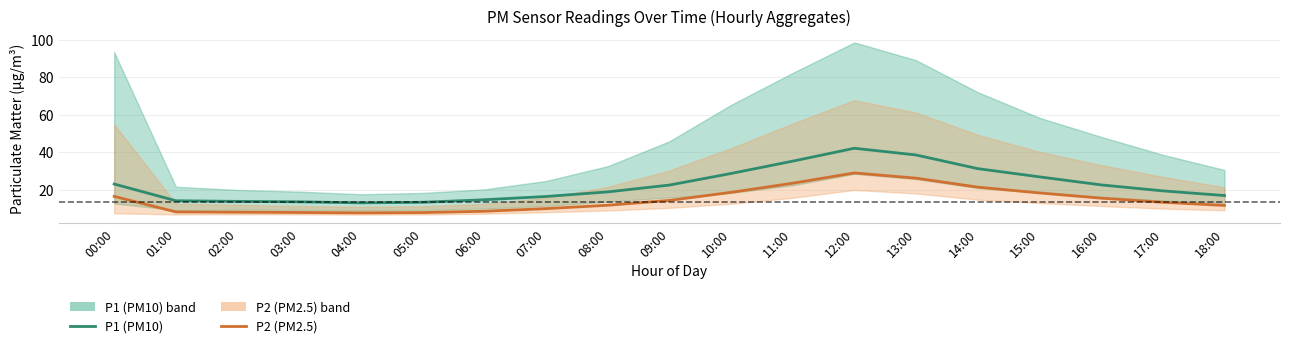

True or false: P1 (PM10) has a value of 23.1 at 03:00.

False